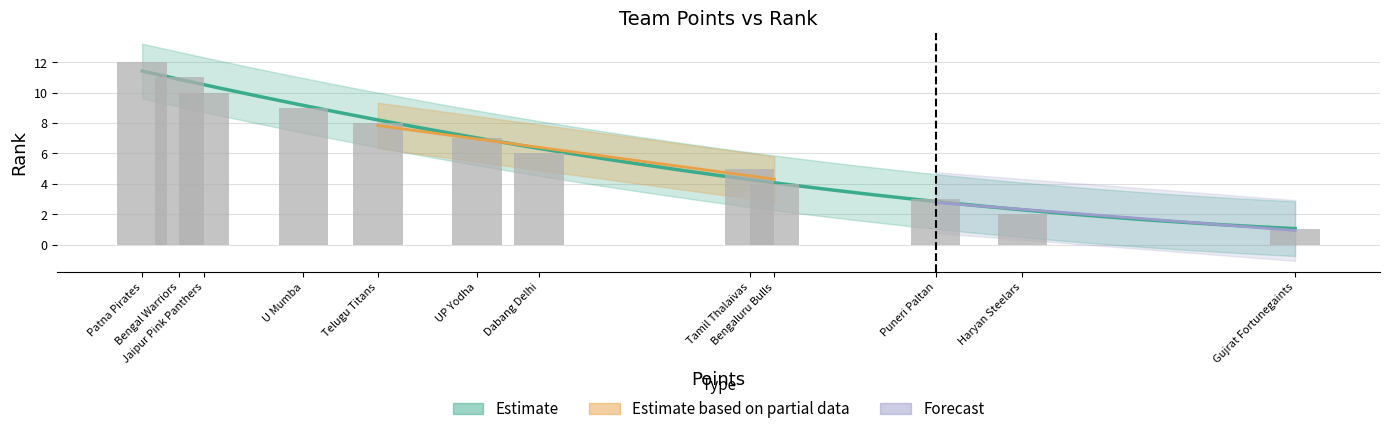

What is the change in value from Bengaluru Bulls to UP Yodha?

+3